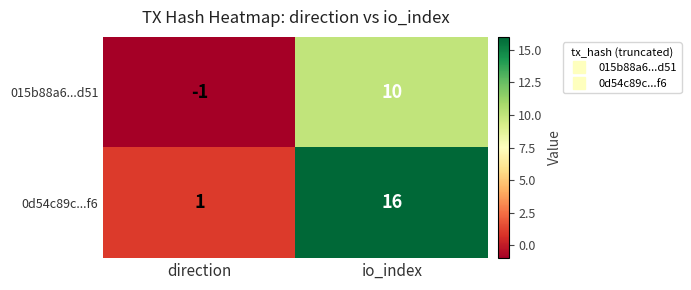

Rank the series by their maximum value, from lowest to highest.

015b88a6...d51, 0d54c89c...f6